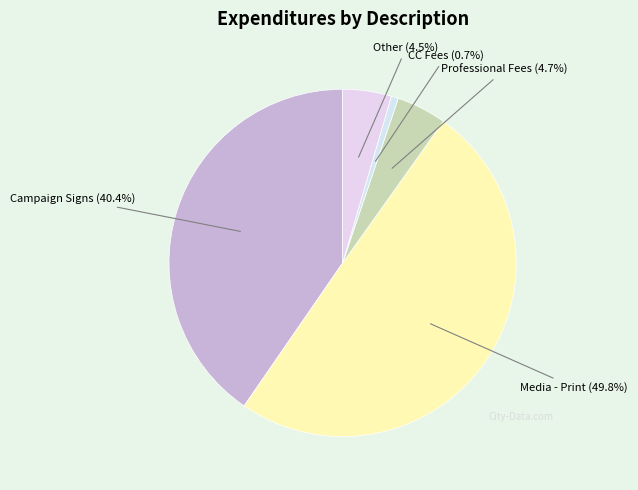

Which category has the biggest portion of the pie?

Media - Print